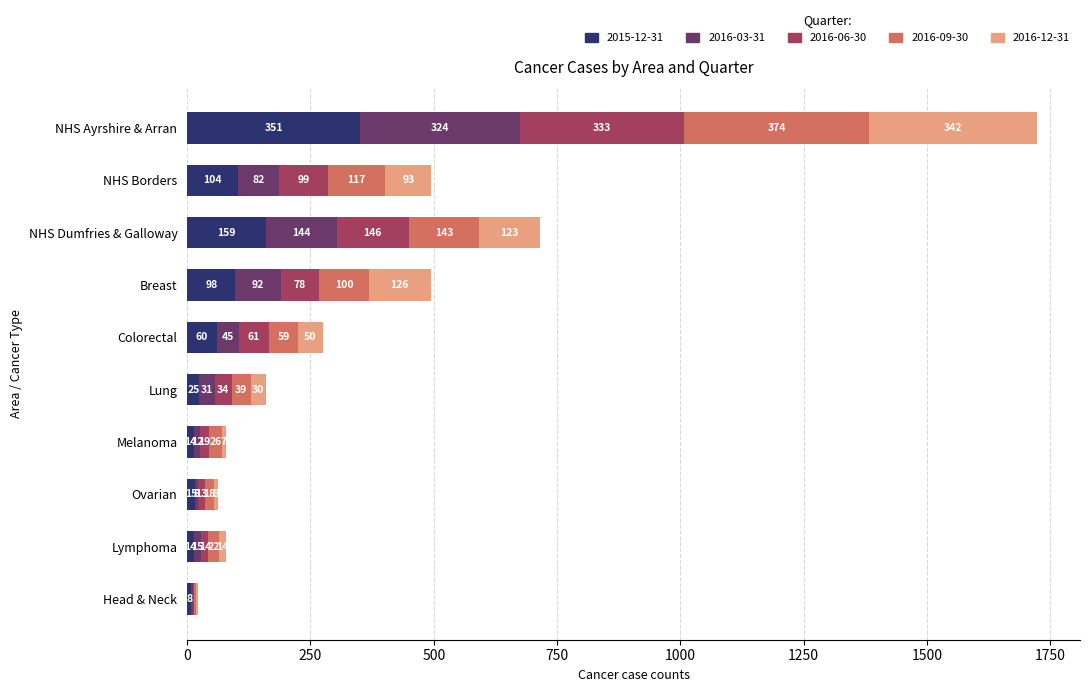

What is the total value across all series at Lung?

159